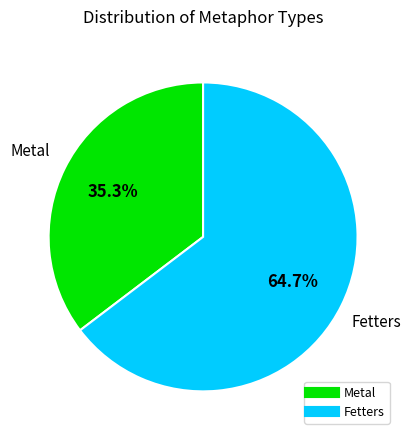

The Metal slice represents 35% of the pie. True or false?

True